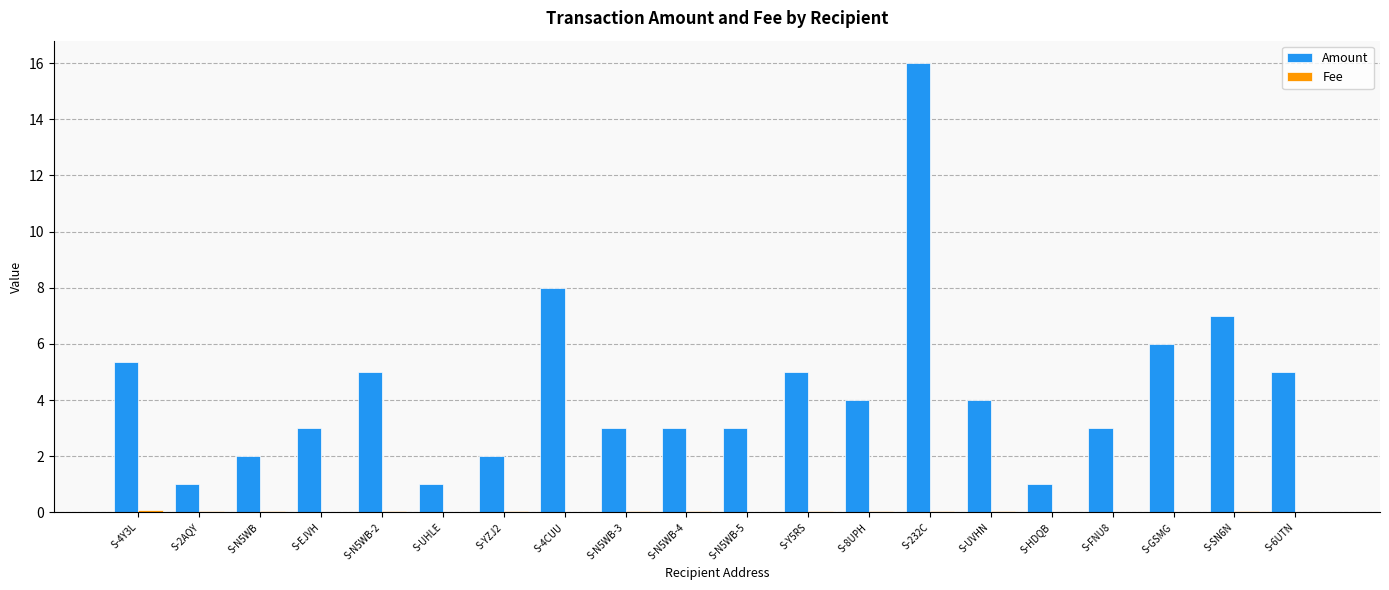

Between S-2AQY and S-FNU8, which series saw the biggest shift?

Amount